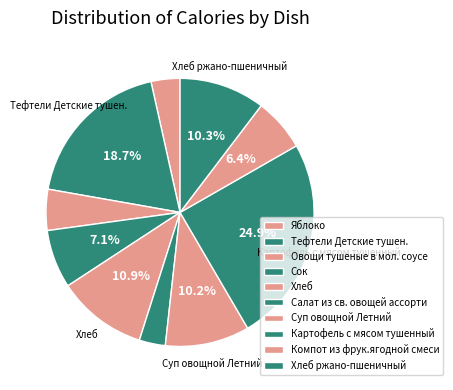

Does any single category account for the majority?

No